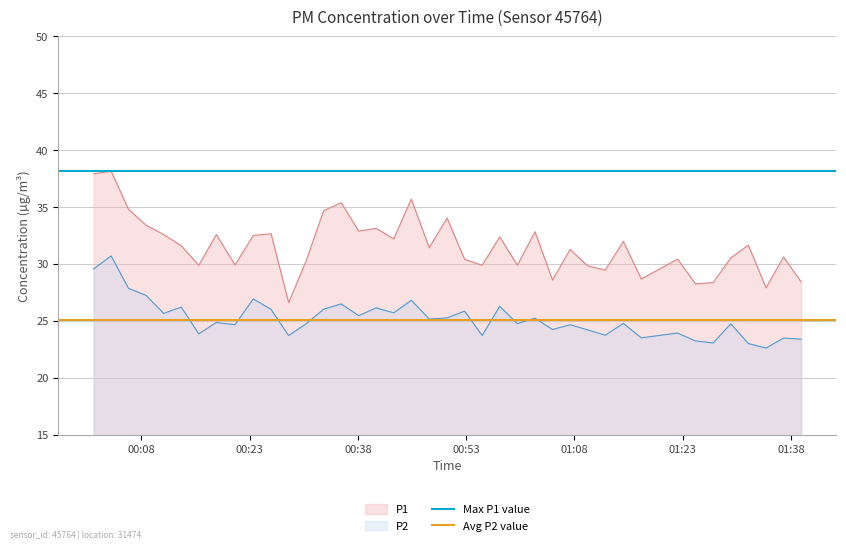

Does the chart display data point markers on the line(s)?

No